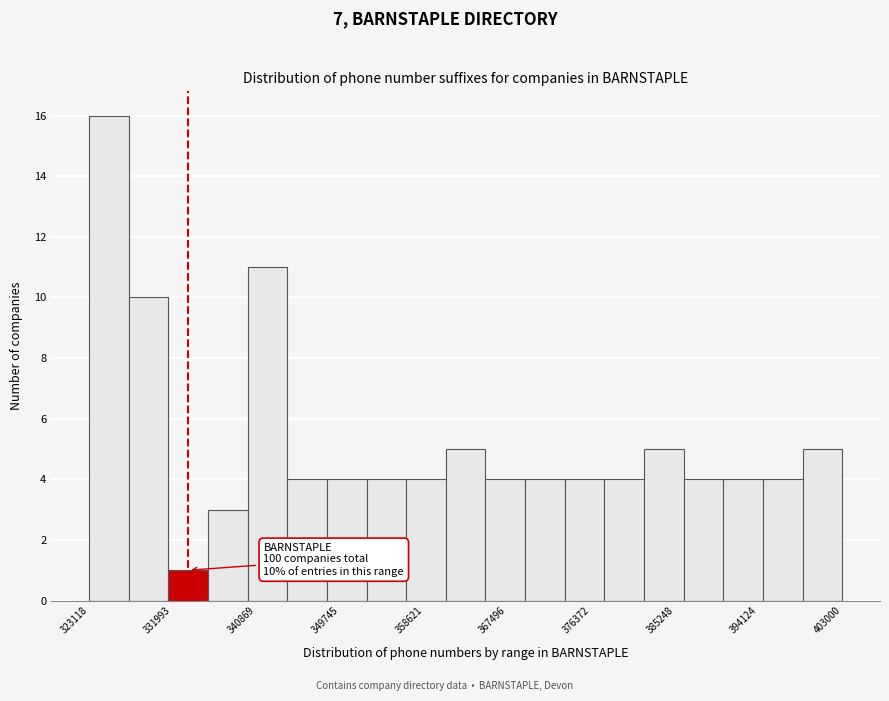

Over which range of the x-axis is the bar tallest?

323000 to 327000